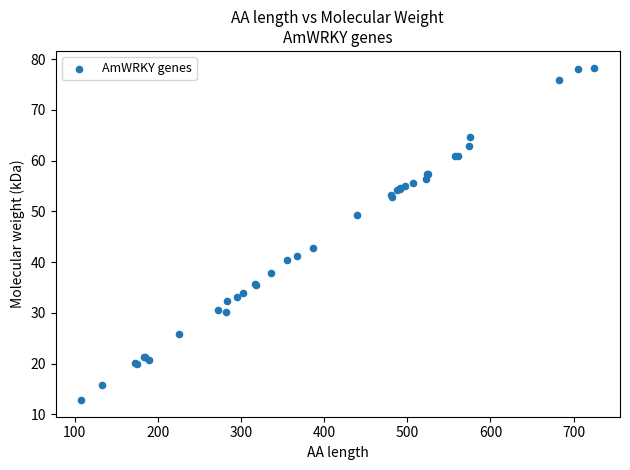

What Y value in the scatter plot is closest to 45?

42.7